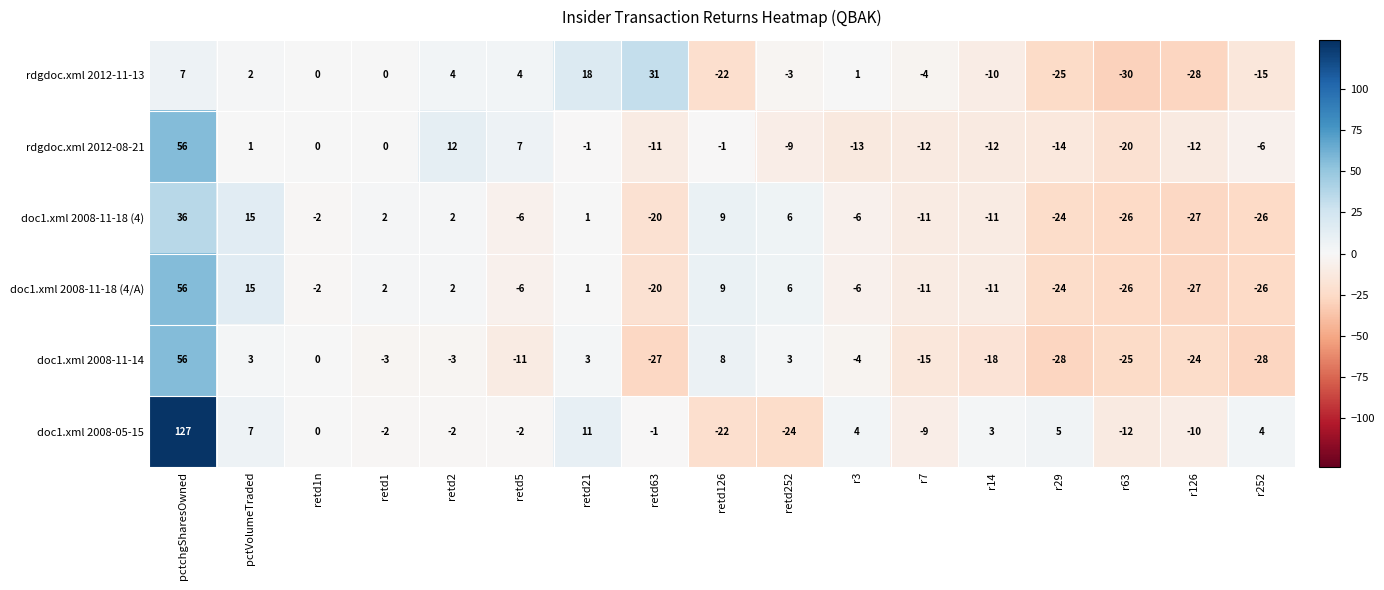

Where does the doc1.xml 2008-11-18 (4/A) series first go above -6?

pctchgSharesOwned